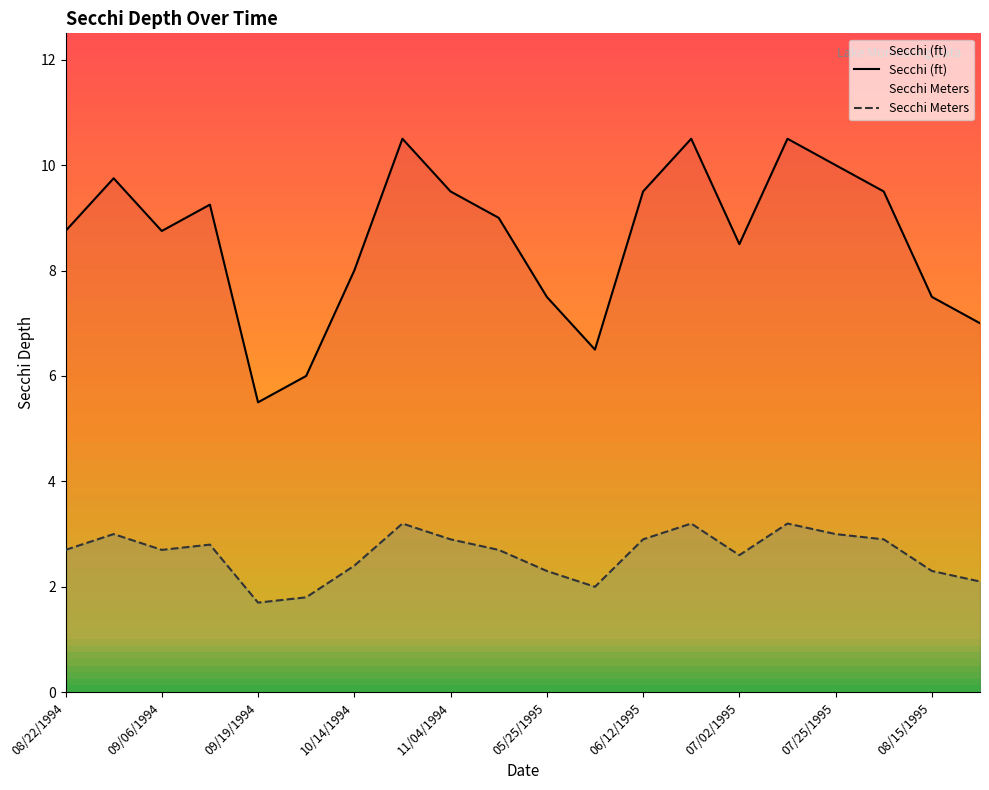

Which series has the largest range (max minus min)?

Secchi (ft)